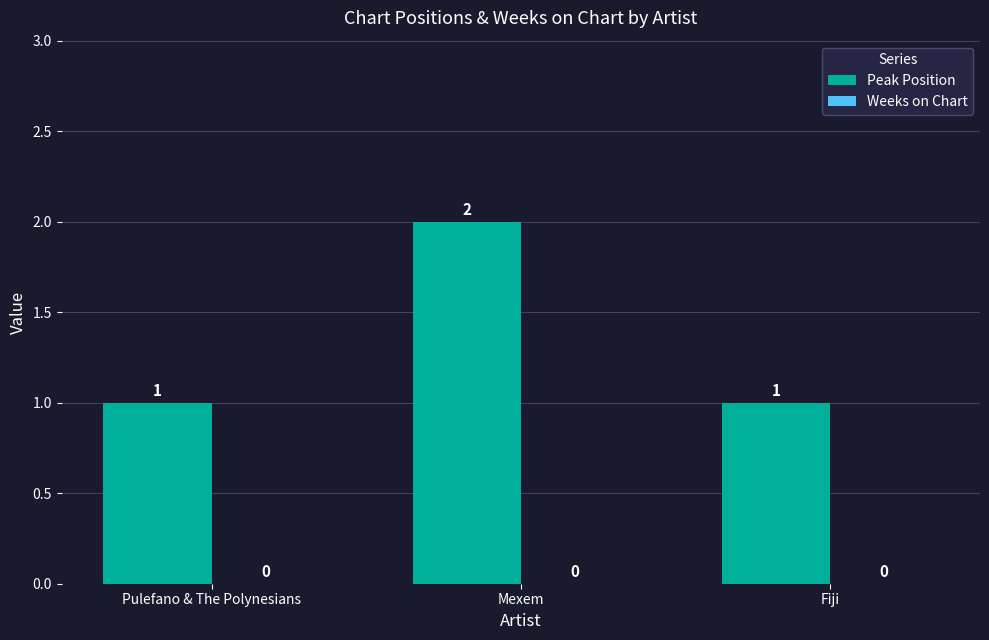

Are the bars horizontal?

No